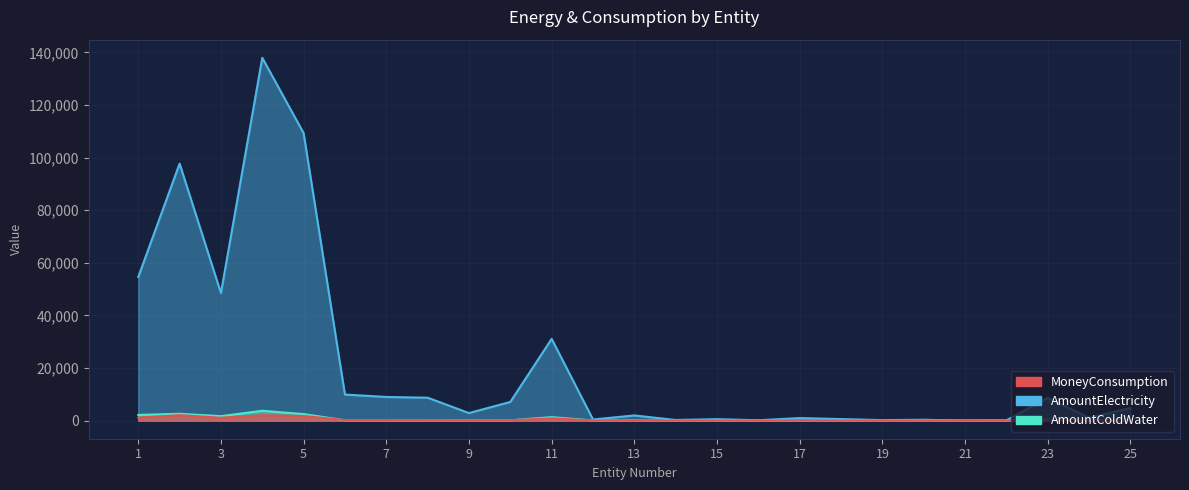

Which series changed the most between 5 and 21?

AmountElectricity